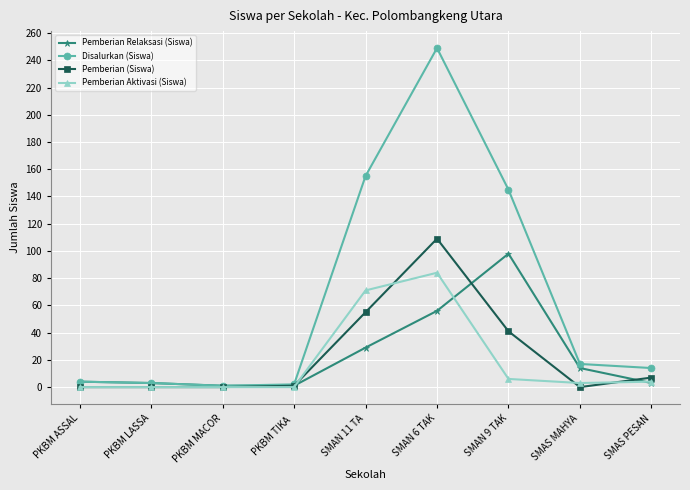

True or false: Pemberian Relaksasi (Siswa) has a value of 12 at SMAN 11 TA.

False